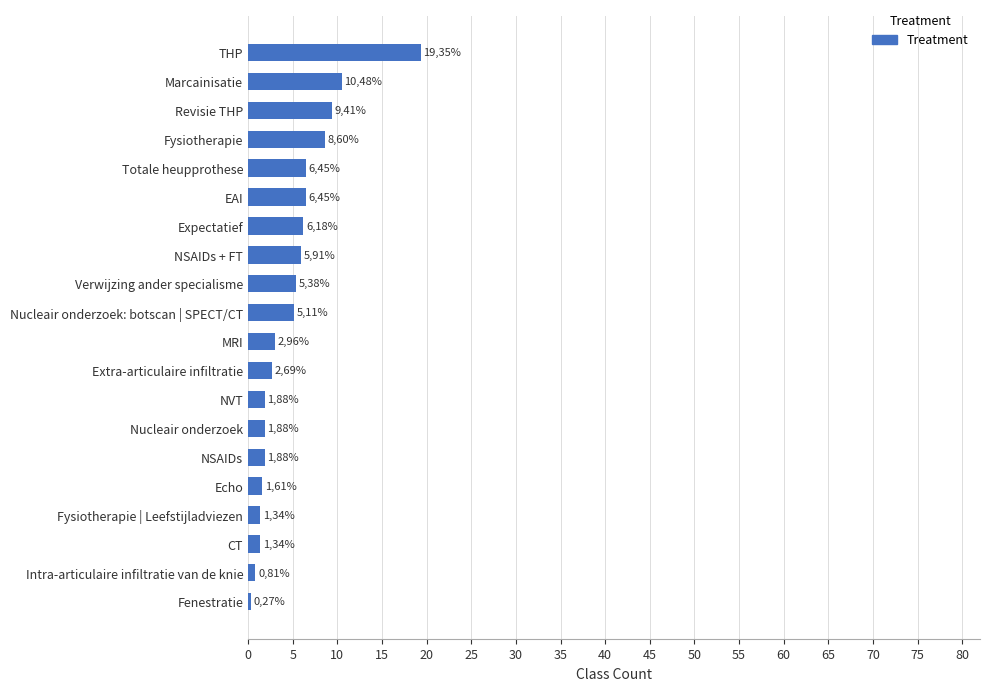

How many bars are there in total?

20